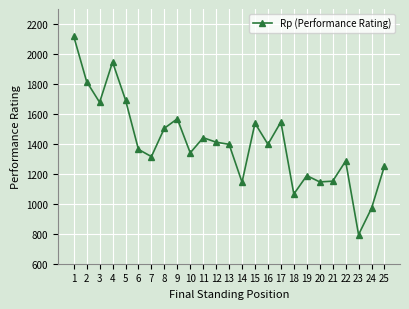

True or false: there are more than 0 points higher than both neighbors.

True